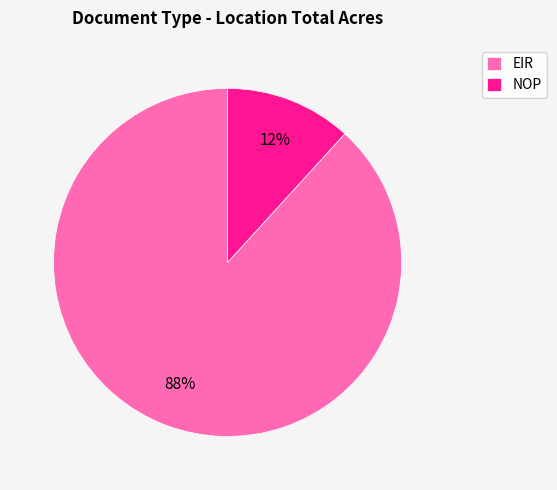

To the nearest percent, what portion does NOP represent?

12%